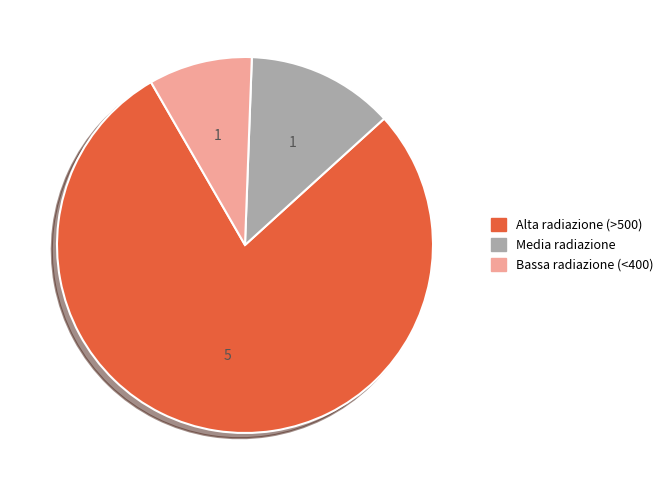

Does any single category account for the majority?

Yes